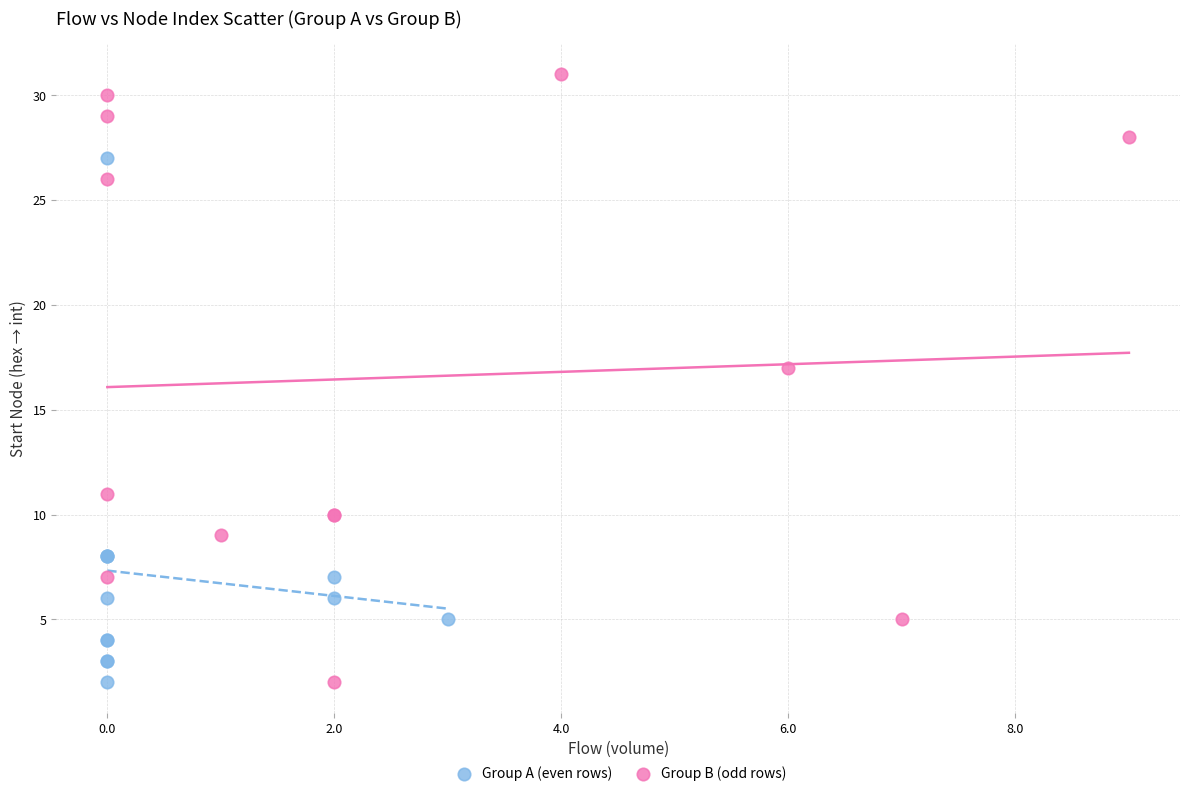

Which series has the widest spread of Y values?

Group B (odd rows)